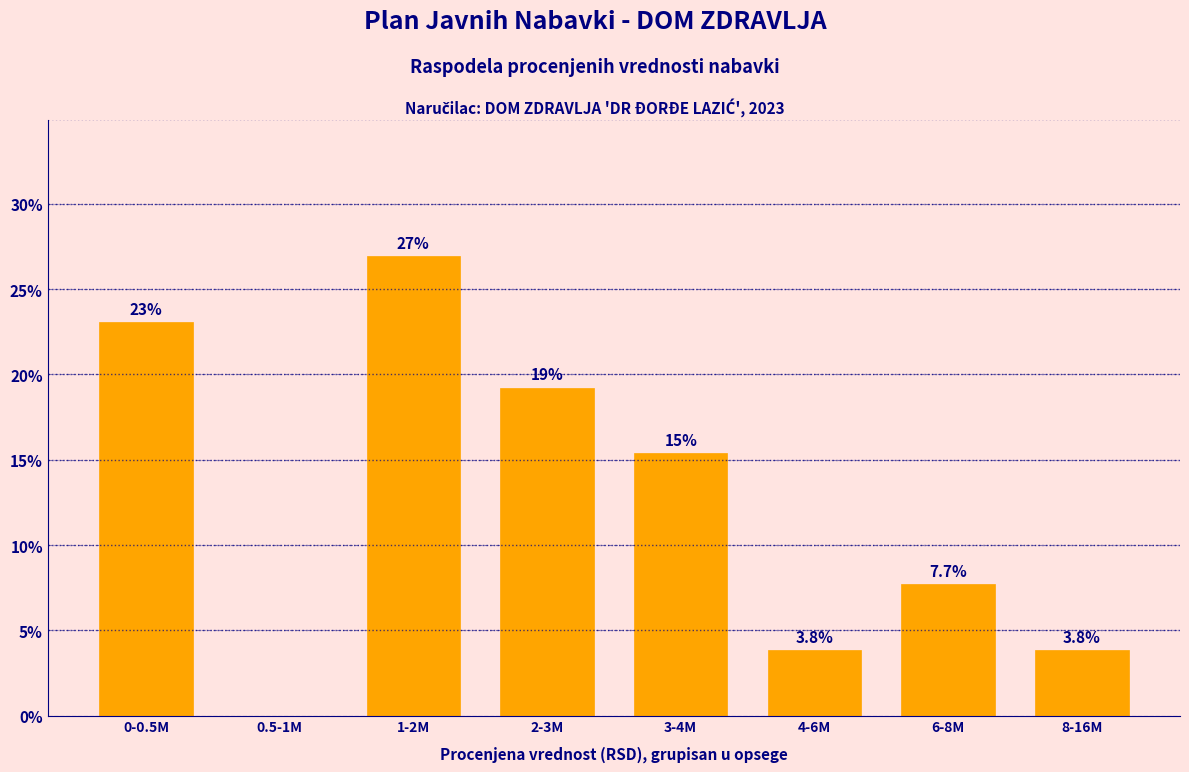

Reading right to left, extract all data points from this chart.

8-16M=3.8	6-8M=7.7	4-6M=3.8	3-4M=15.4	2-3M=19.2	1-2M=26.9	0.5-1M=0.0	0-0.5M=23.1